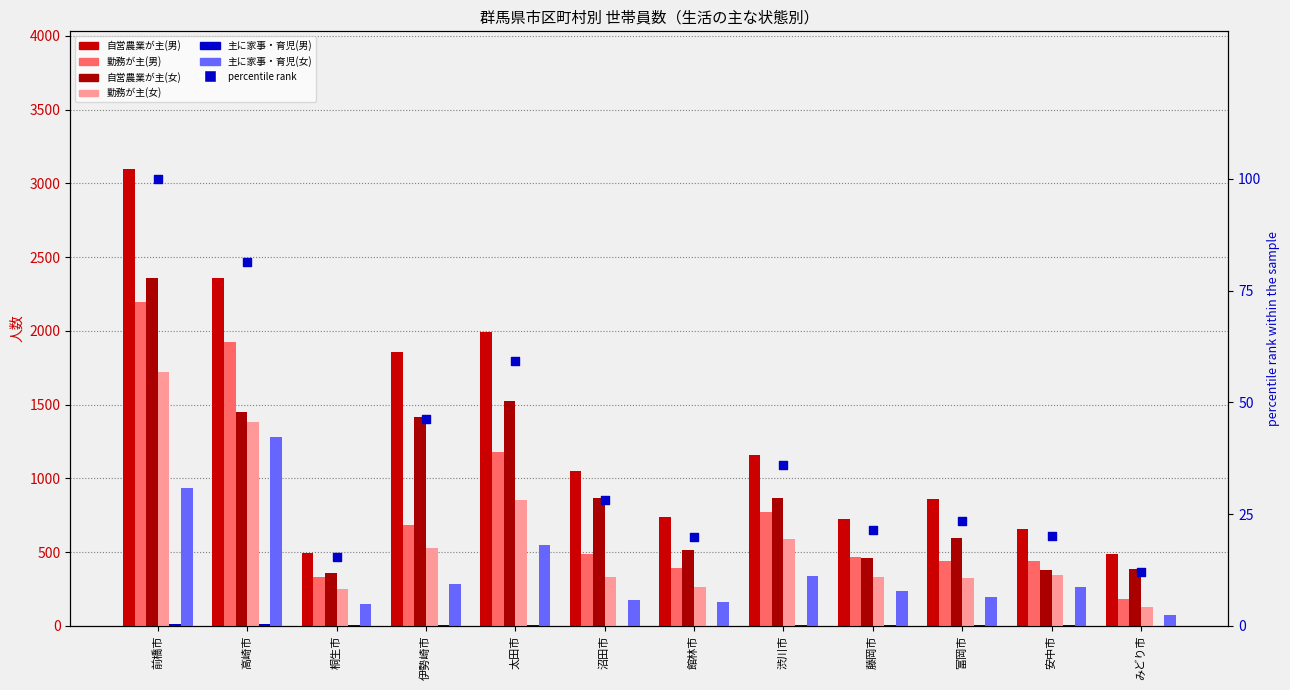

At how many categories does at least one series exceed 3023?

1